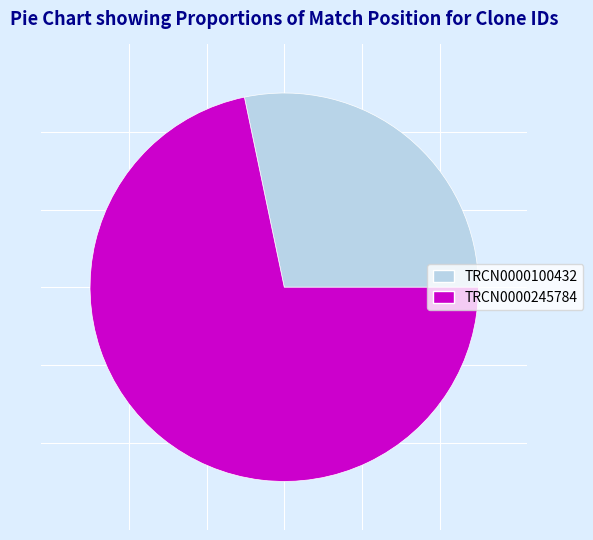

Rank the categories by value from highest to lowest.

TRCN0000245784, TRCN0000100432